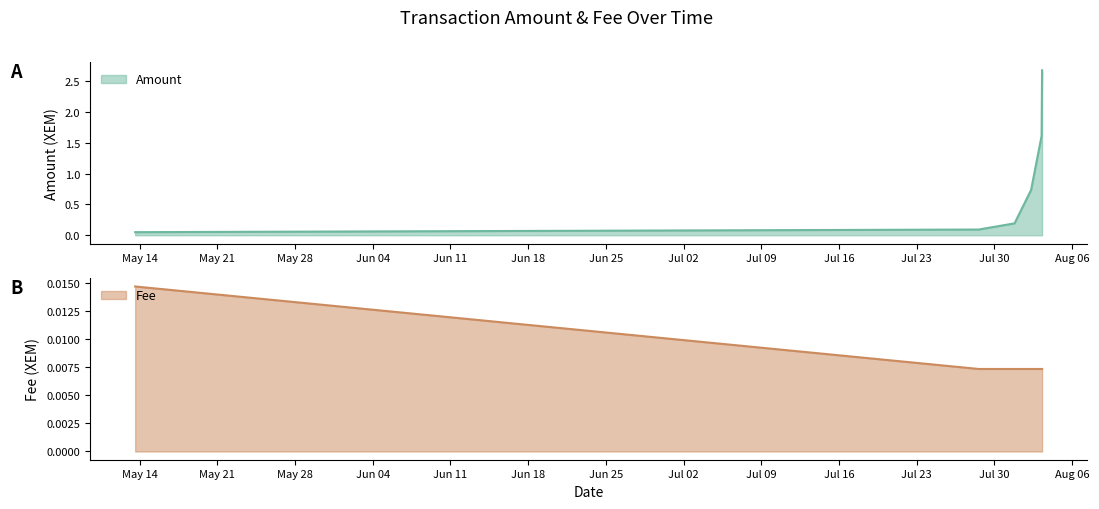

Count the Fee values in the range 0 to 1.

6